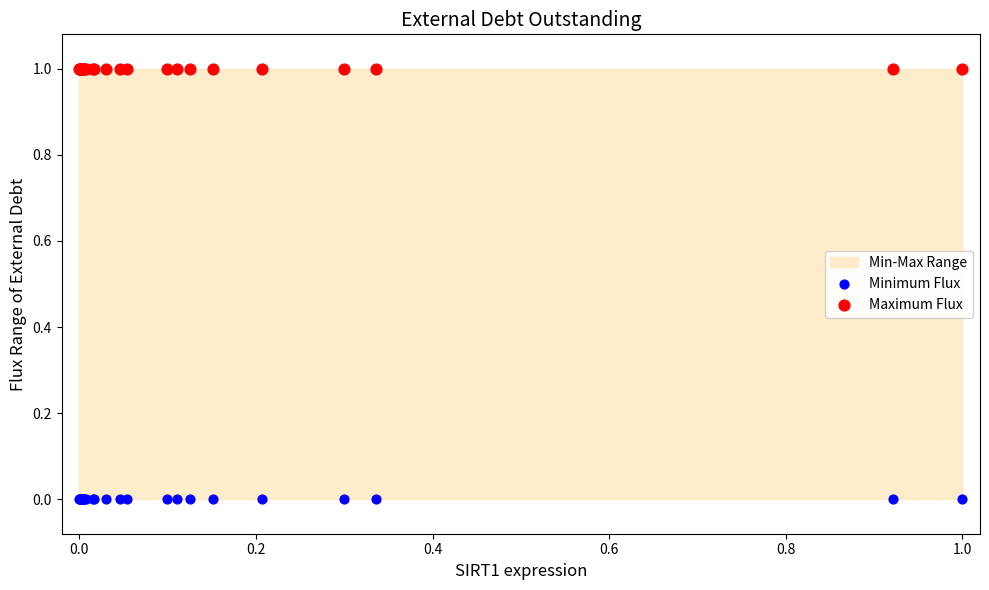

Which series contains the lowest Y value?

Minimum Flux